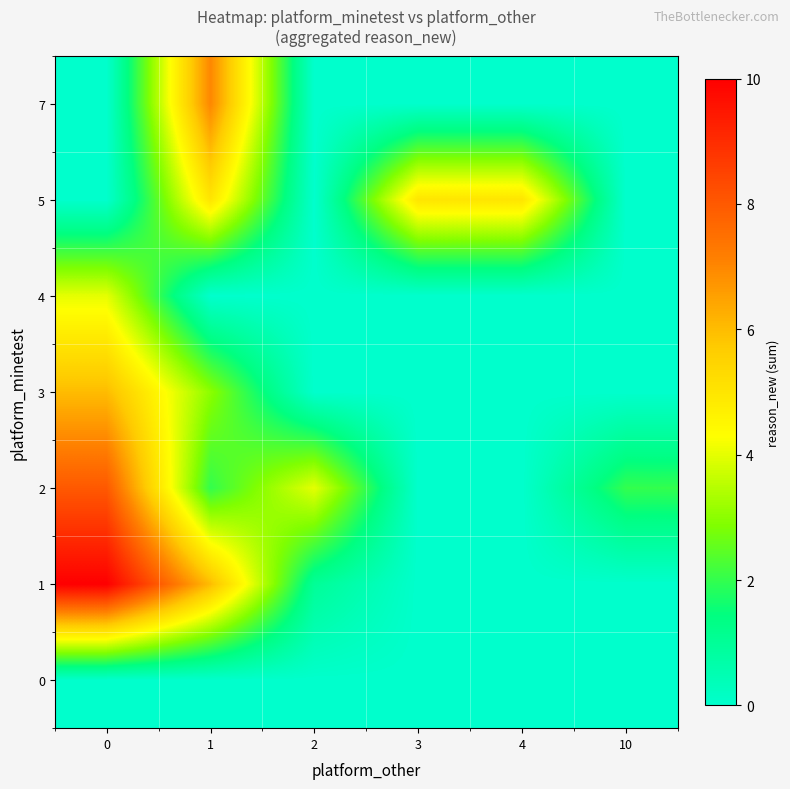

Count the number of categories in the chart.

6